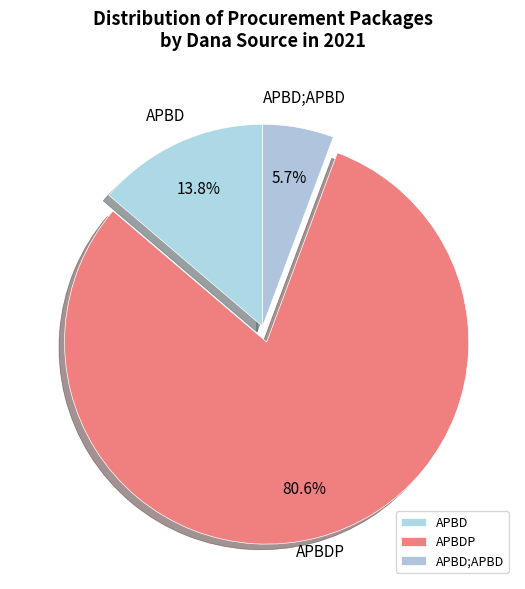

Is it true that APBD;APBD is 91% of the pie?

False